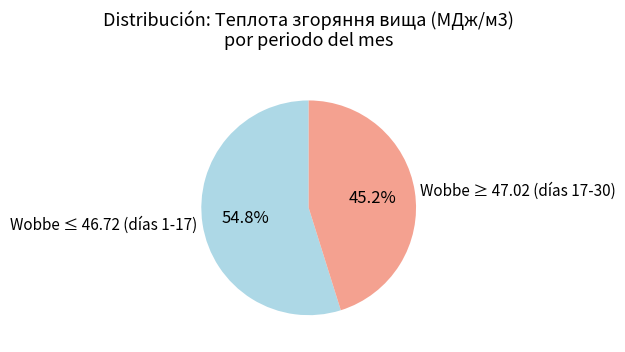

To the nearest percent, what is the average slice percentage?

50%